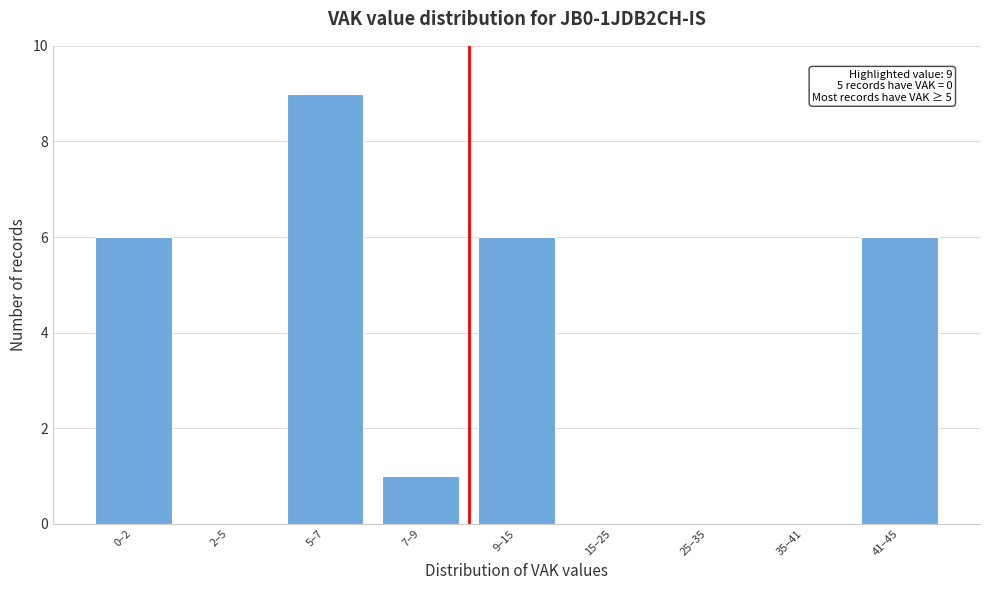

Reading left to right, list all the values displayed in this chart.

0–2=6	2–5=0	5–7=9	7–9=1	9–15=6	15–25=0	25–35=0	35–41=0	41–45=6